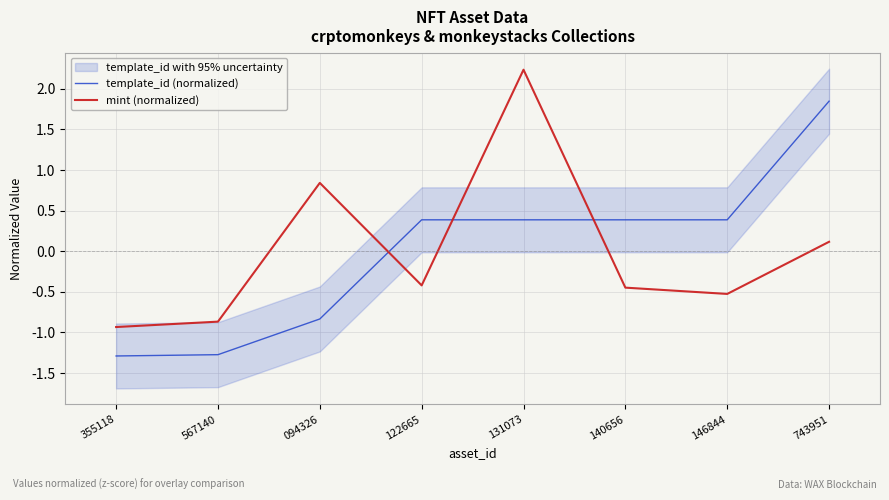

The mint (normalized) series shows -0.9 at 567140. True or false?

True